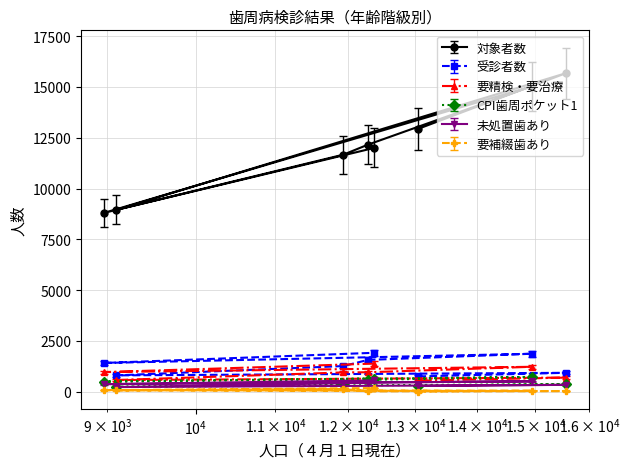

What is the average value of the 受診者数 series?

1317